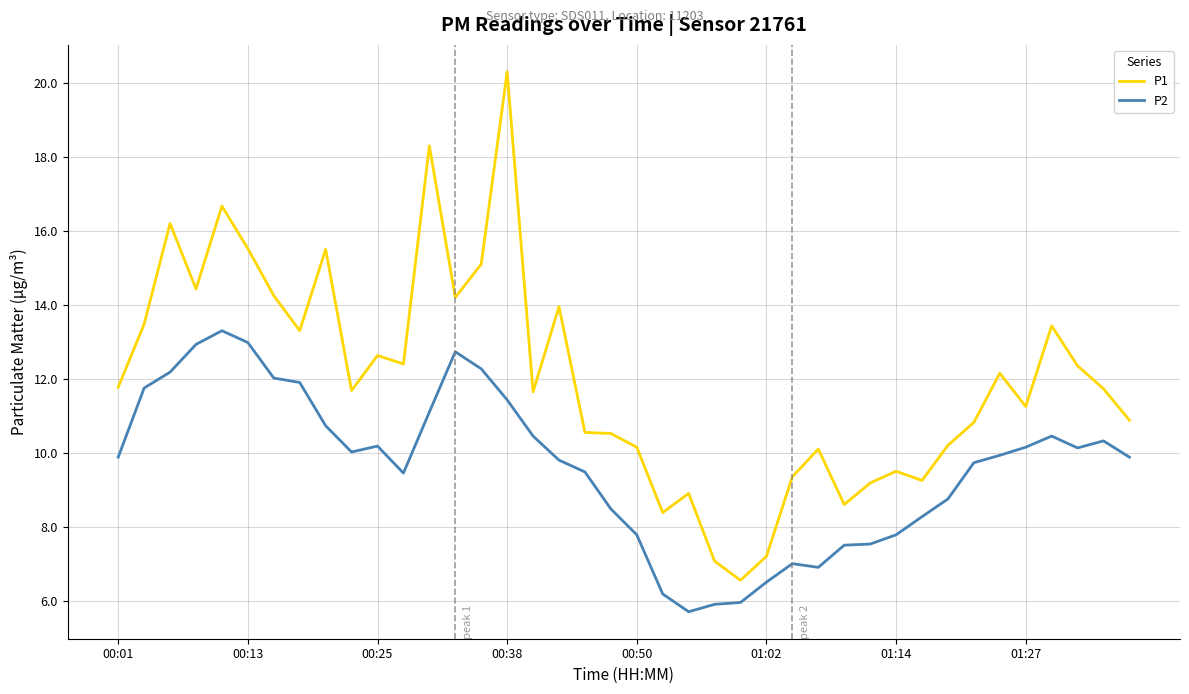

What is the highest value of the P2 series?

13.3